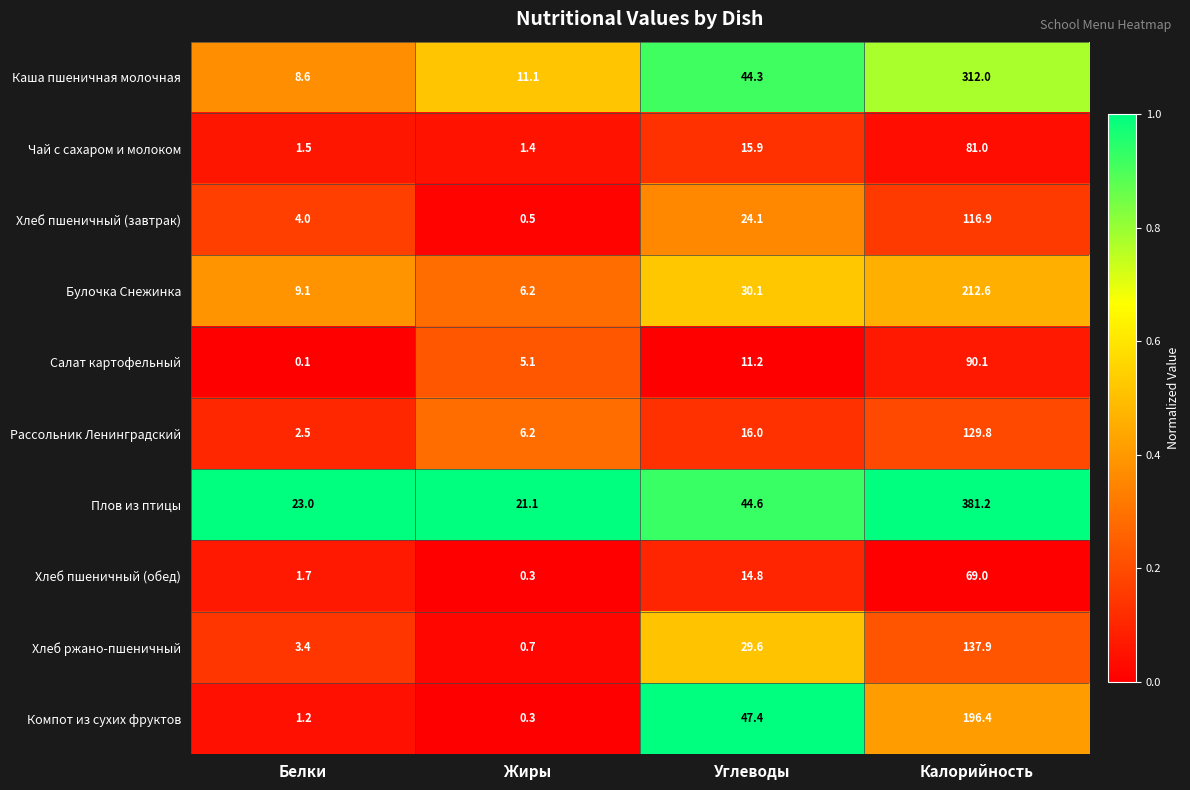

Where is Рассольник Ленинградский nearest to the value 66?

Углеводы